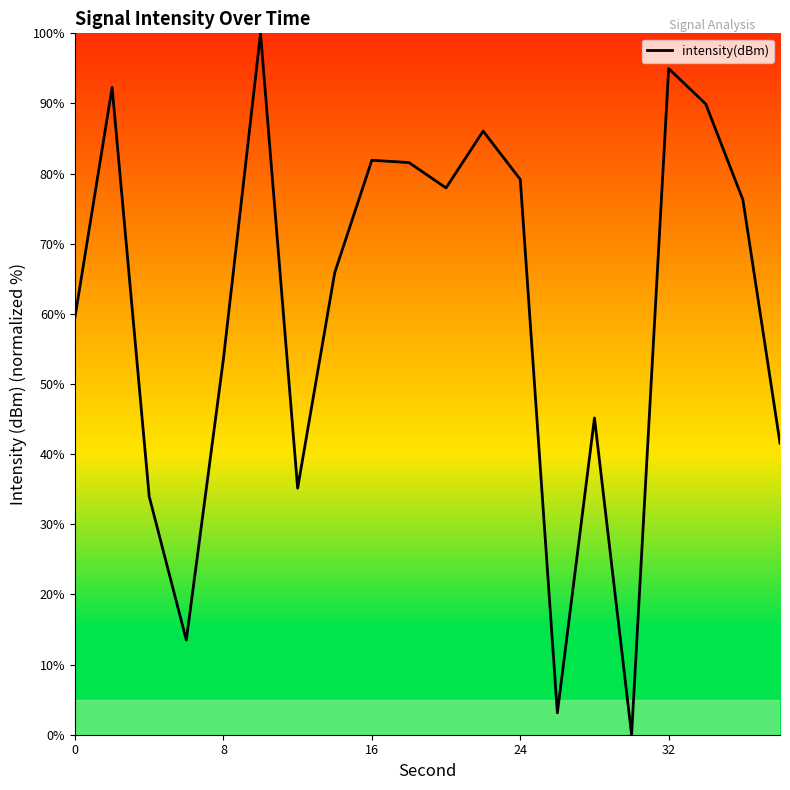

What is the maximum value shown in the chart?

100.0